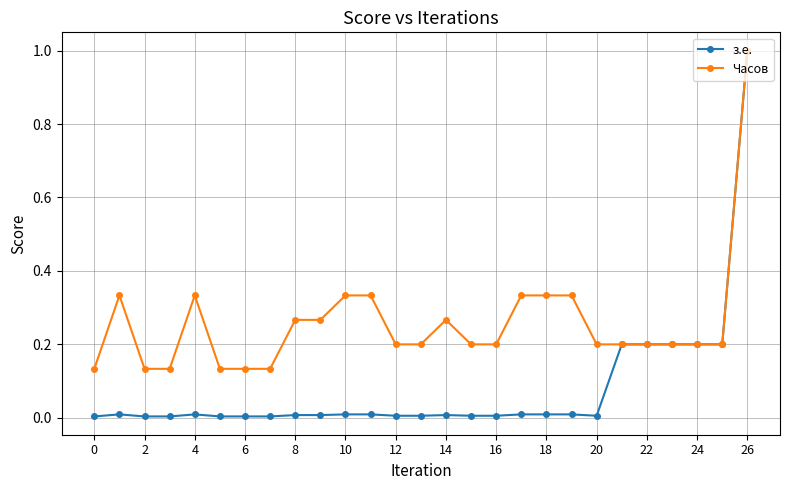

How many lines are shown in the chart?

2